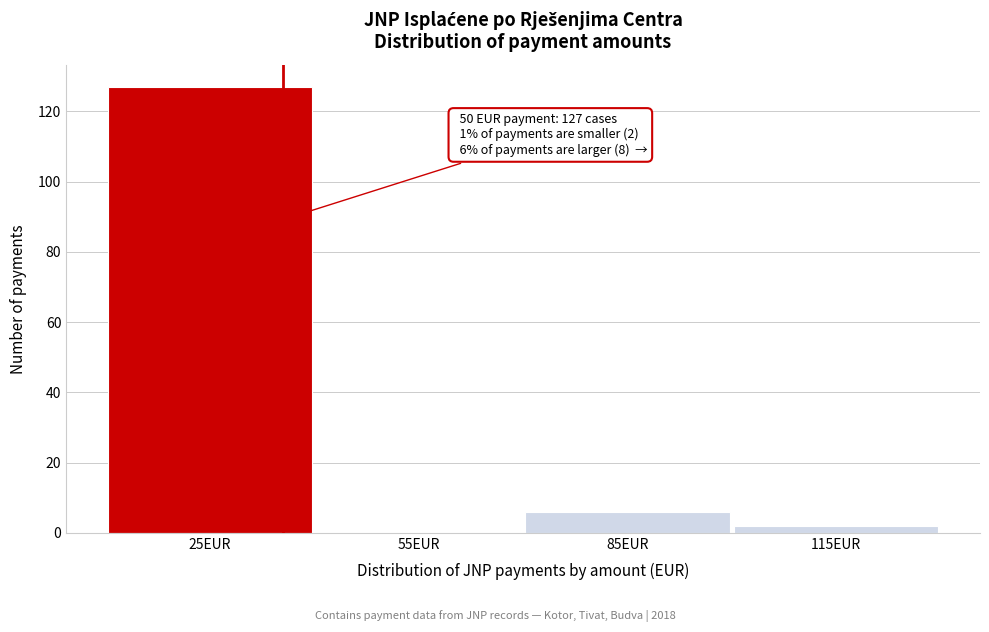

Reading right to left, what are all the values shown in this chart?

115EUR=2	85EUR=6	55EUR=0	25EUR=127